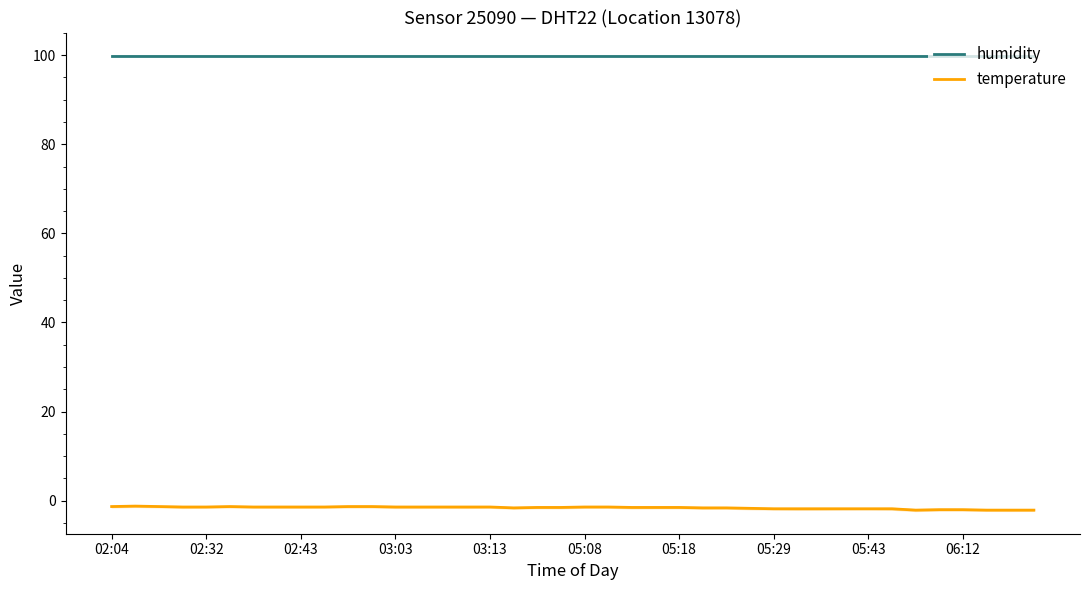

How many series are shown in this chart?

2